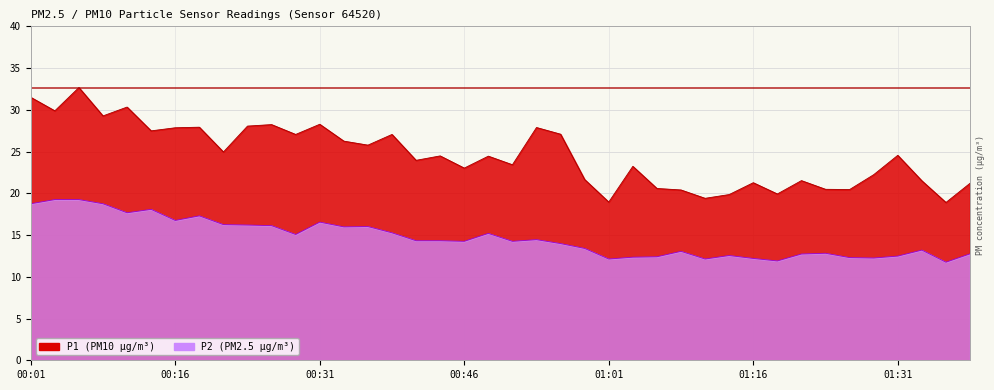

At 01:18, list the series in order from smallest to largest.

P2, P1